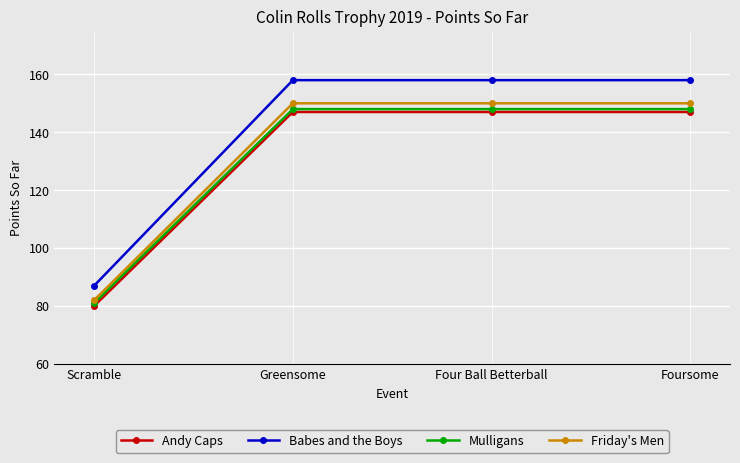

How many lines are shown in the chart?

4